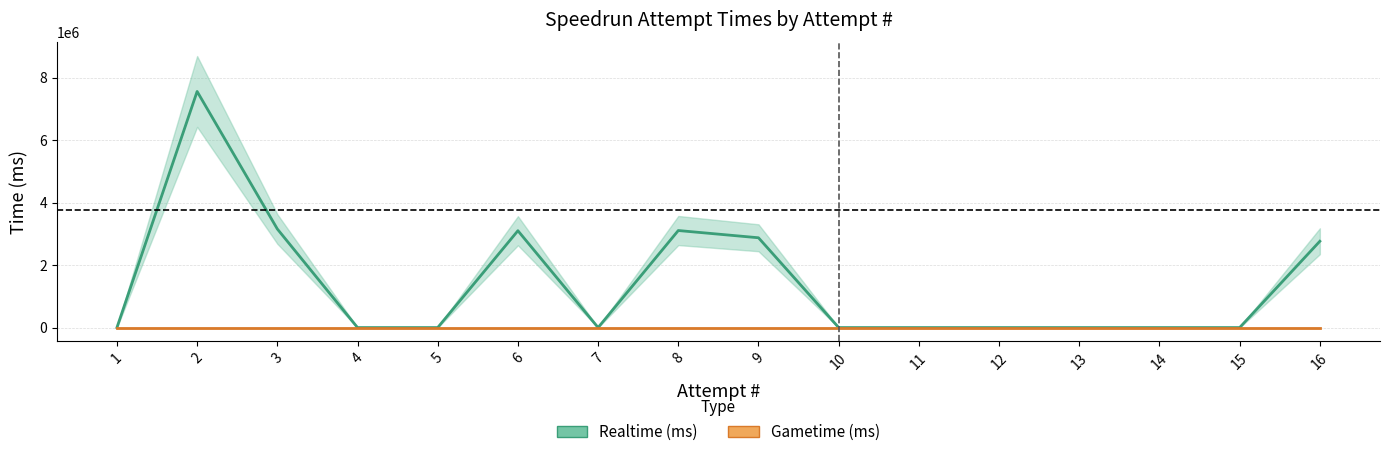

Reading right to left, what are all the values shown in this chart?

Realtime (ms): 2761599	0	0	0	0	0	0	2872892	3104607	0	3098490	0	0	3154248	7553627	0
Gametime (ms): 0	0	0	0	0	0	0	0	0	0	0	0	0	0	0	0